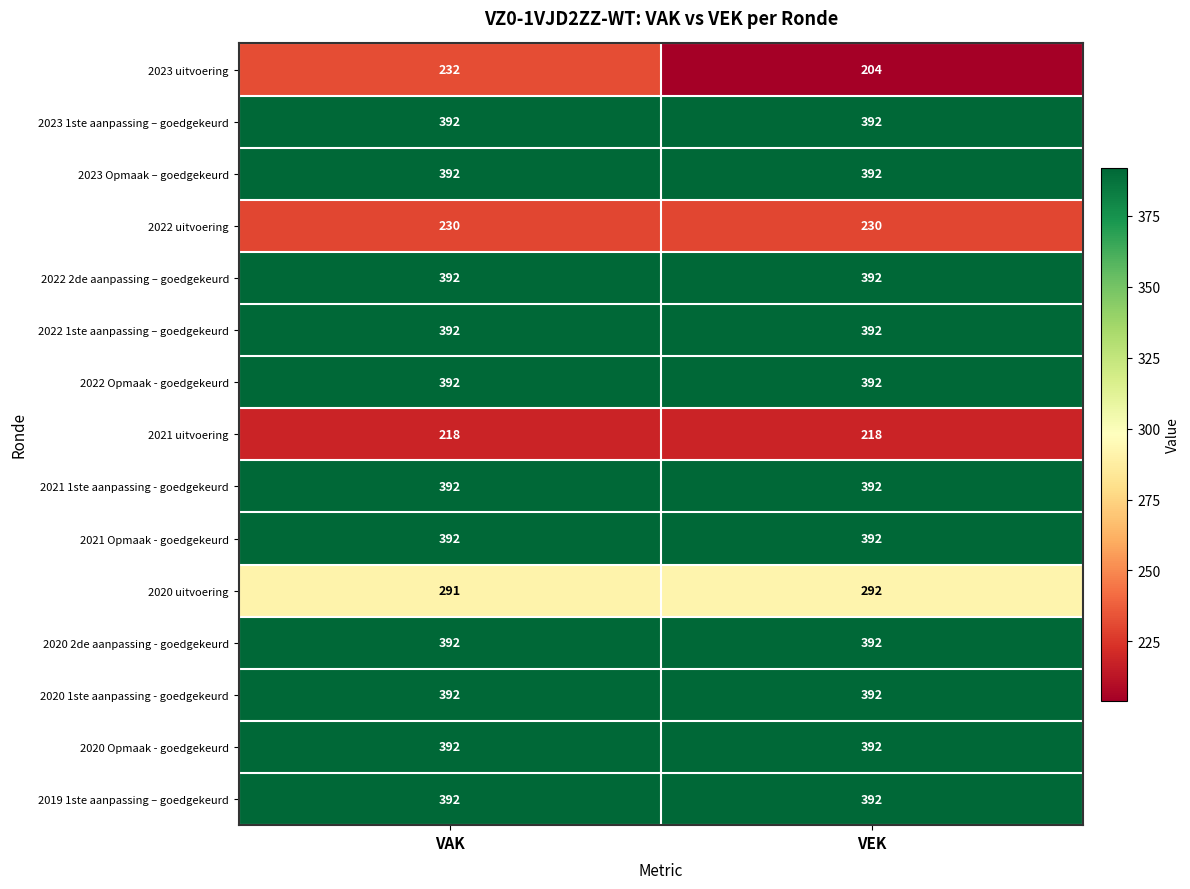

Reading right to left, what are all the values shown in this chart?

2023 uitvoering: VEK=204	VAK=232
2023 1ste aanpassing – goedgekeurd: VEK=392	VAK=392
2023 Opmaak – goedgekeurd: VEK=392	VAK=392
2022 uitvoering: VEK=230	VAK=230
2022 2de aanpassing – goedgekeurd: VEK=392	VAK=392
2022 1ste aanpassing – goedgekeurd: VEK=392	VAK=392
2022 Opmaak - goedgekeurd: VEK=392	VAK=392
2021 uitvoering: VEK=218	VAK=218
2021 1ste aanpassing - goedgekeurd: VEK=392	VAK=392
2021 Opmaak - goedgekeurd: VEK=392	VAK=392
2020 uitvoering: VEK=292	VAK=291
2020 2de aanpassing - goedgekeurd: VEK=392	VAK=392
2020 1ste aanpassing - goedgekeurd: VEK=392	VAK=392
2020 Opmaak - goedgekeurd: VEK=392	VAK=392
2019 1ste aanpassing – goedgekeurd: VEK=392	VAK=392